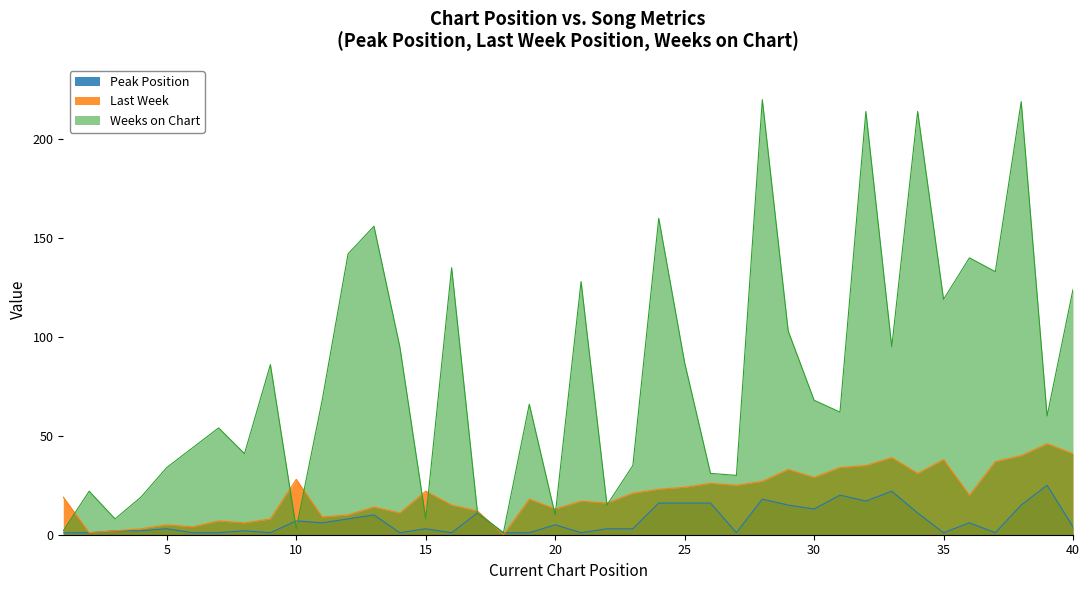

How many lines are shown in the chart?

3